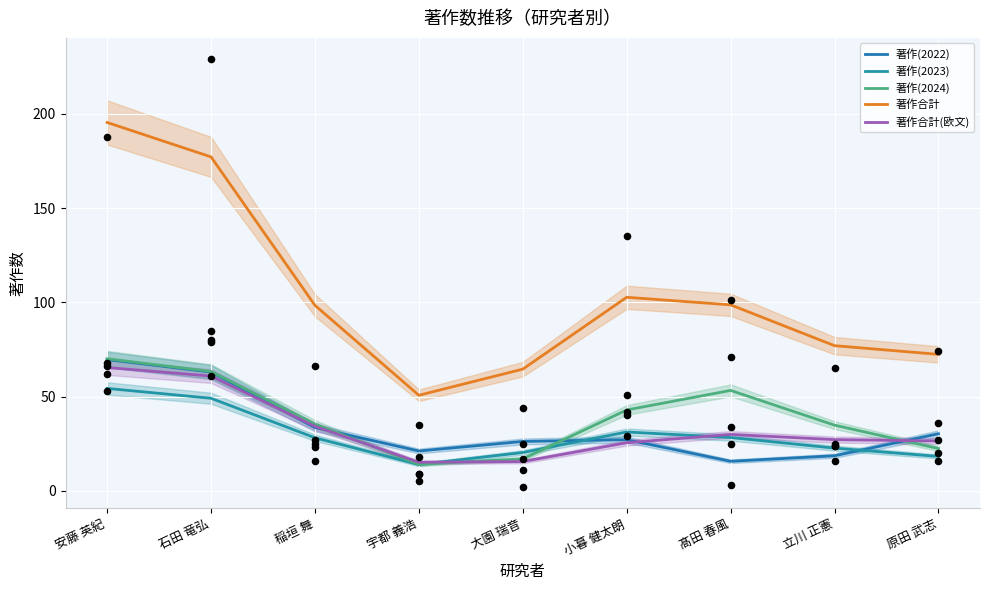

Which series has the largest Y range (max minus min)?

著作合計